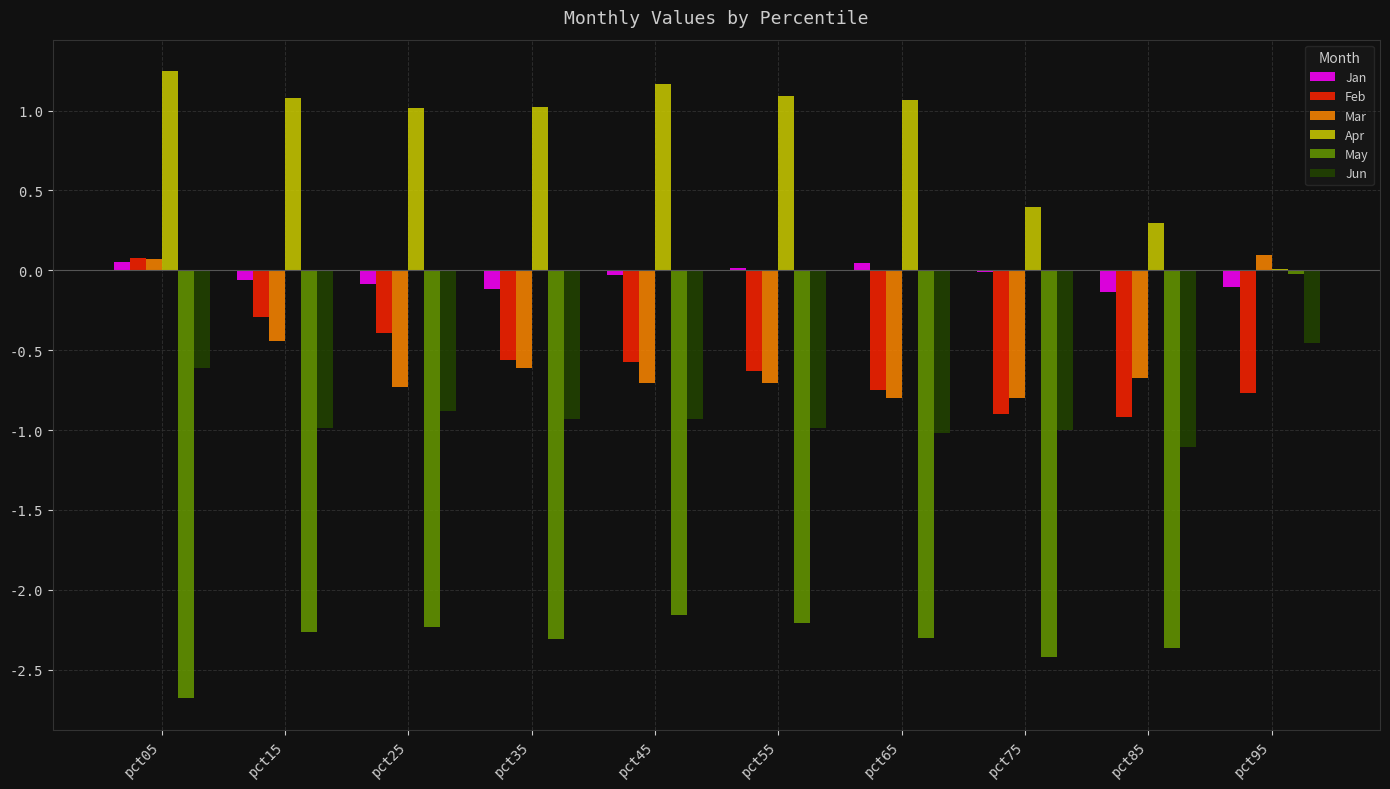

What are all the series names shown in the legend?

Jan, Feb, Mar, Apr, May, Jun